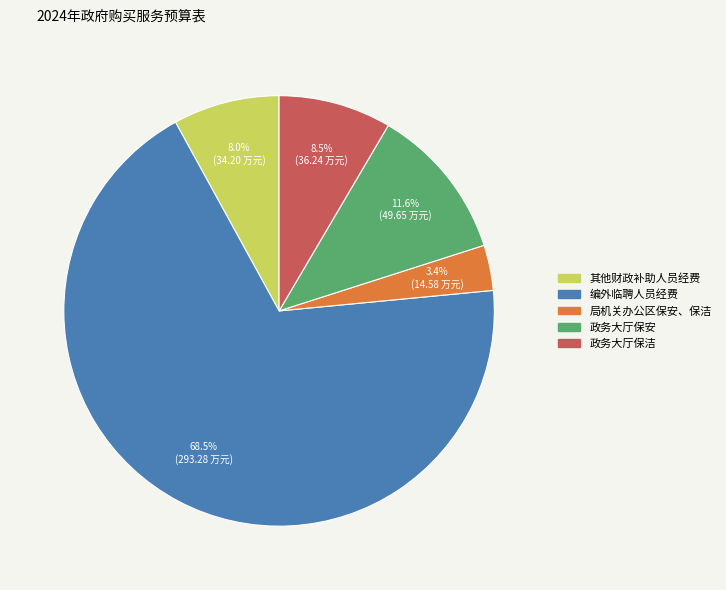

To the nearest percent, what percentage of the pie is 局机关办公区保安、保洁?

3%